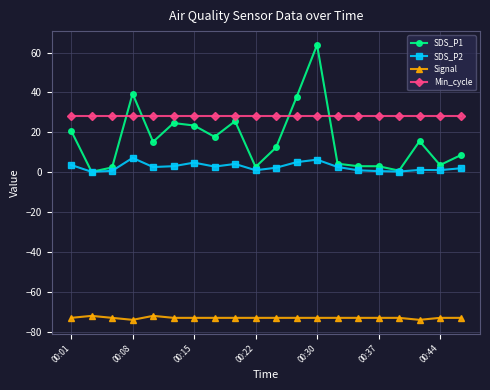

Which series has the widest spread of values?

SDS_P1